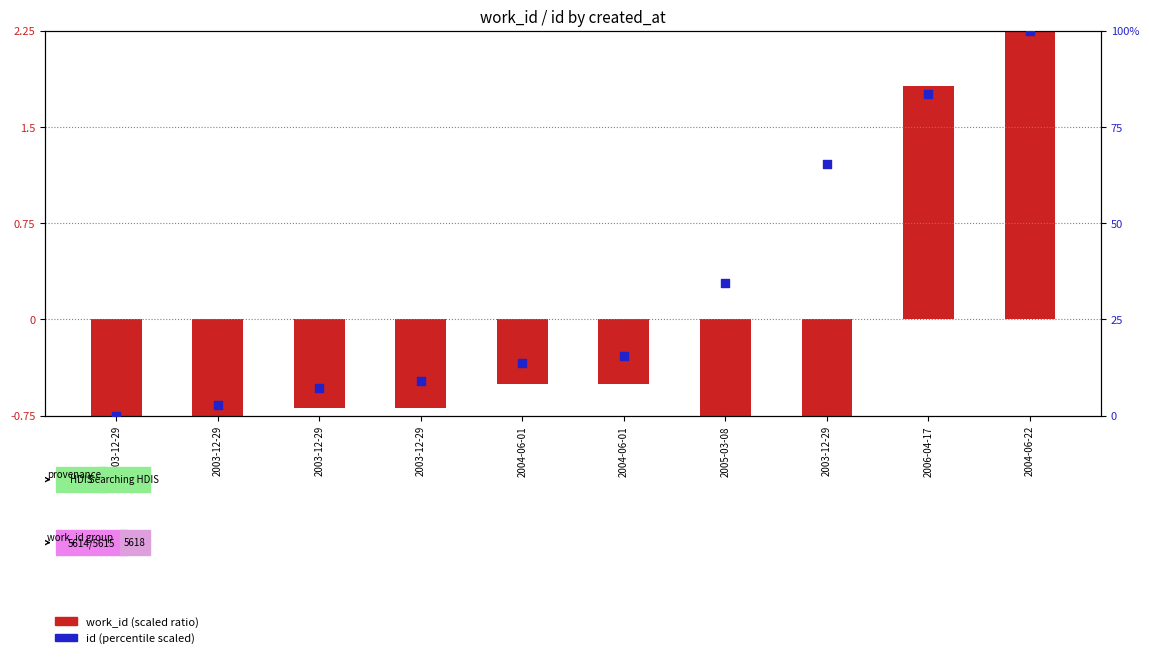

Which series contains the lowest Y value?

work_id (scaled)